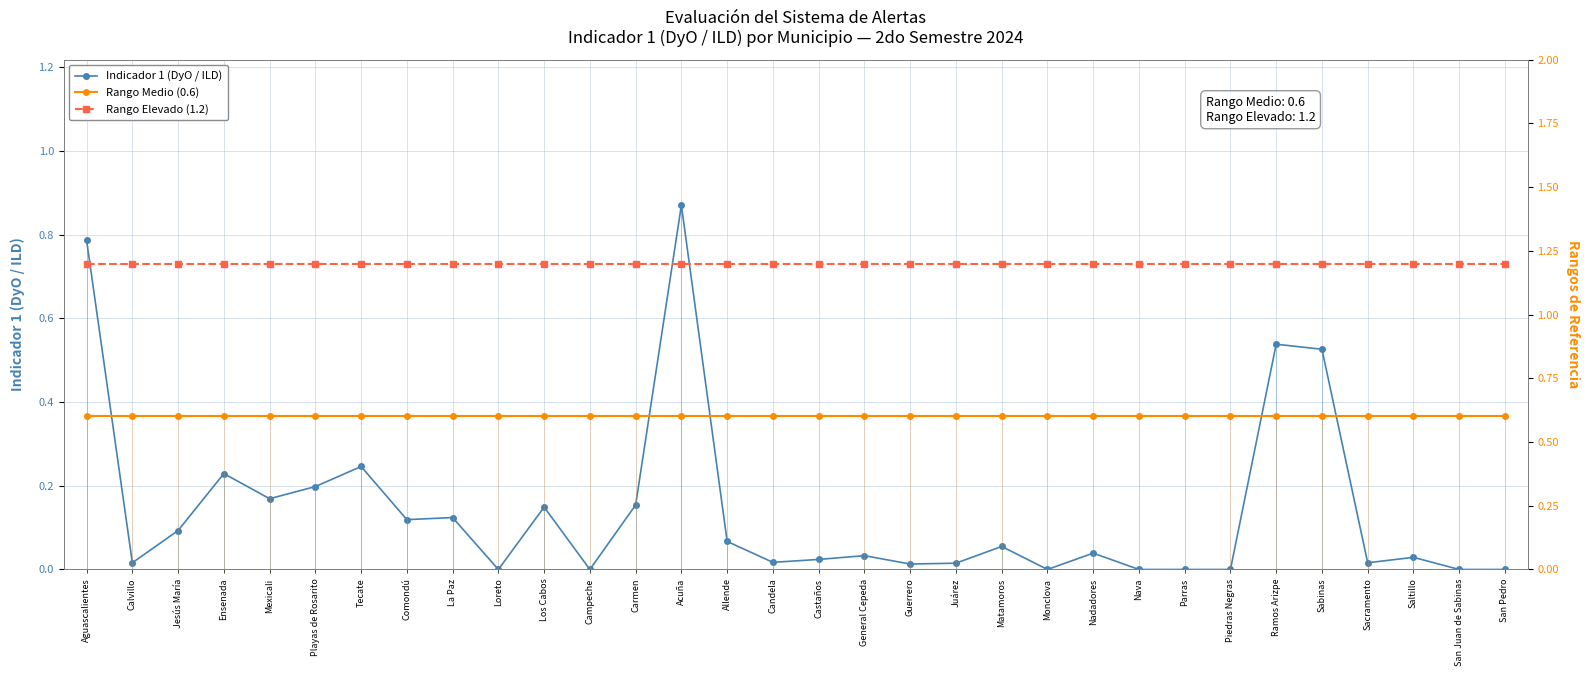

What is the approximate value of Rango Medio (0.6) at Aguascalientes?

0.6